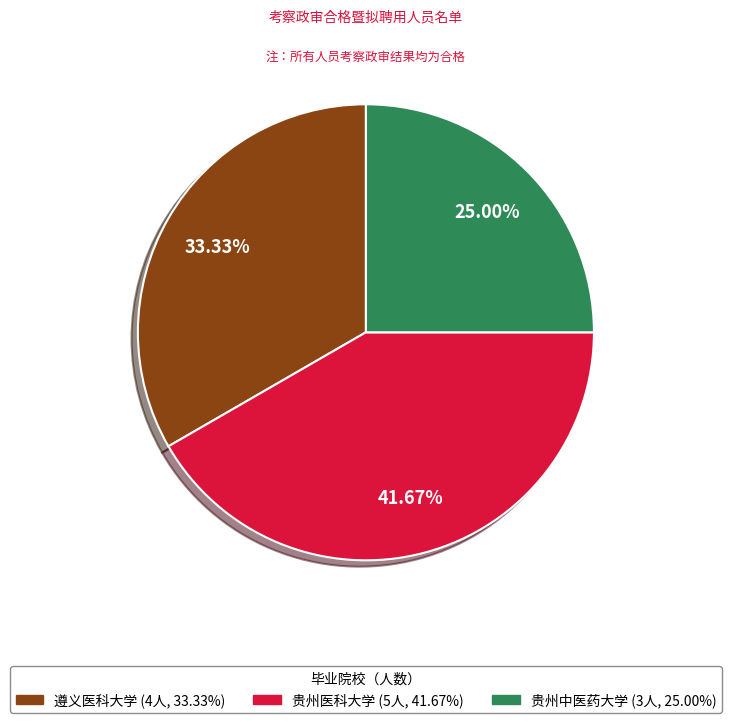

To the nearest percent, what is the combined percentage of 贵州中医药大学 and 贵州医科大学?

67%